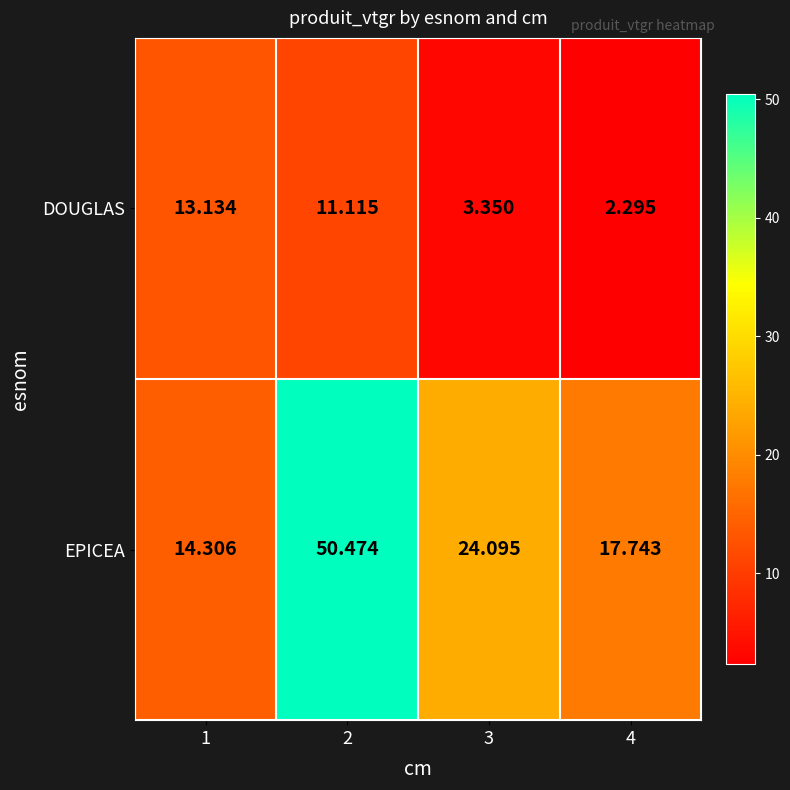

What is the total value across all series at 1?

27.4